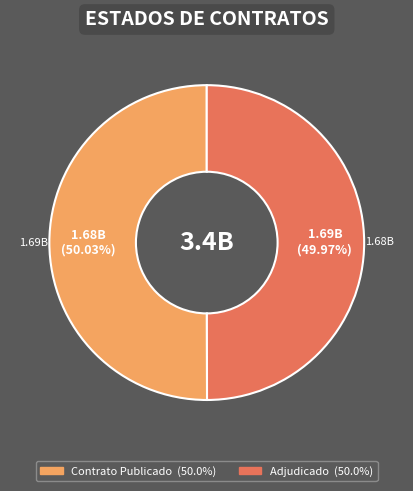

Is there a majority slice in this chart?

Yes